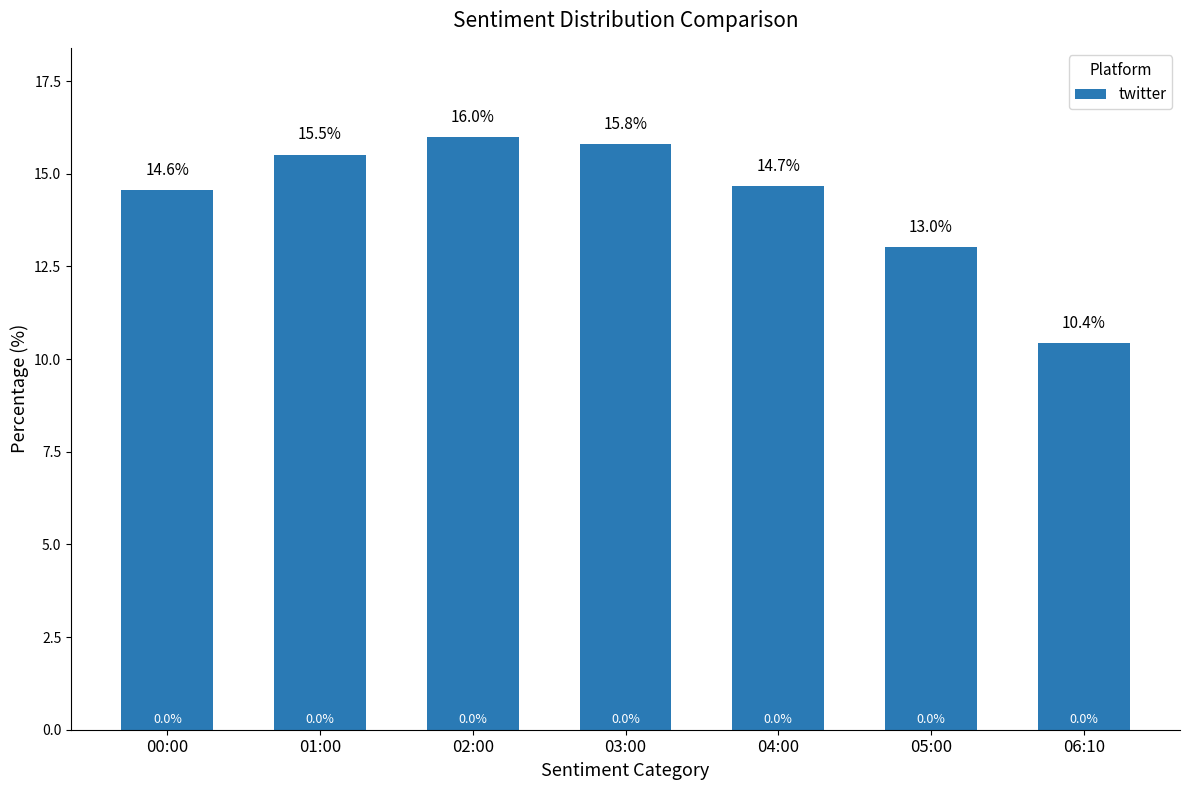

The value at 03:00 is 21.8. True or false?

False